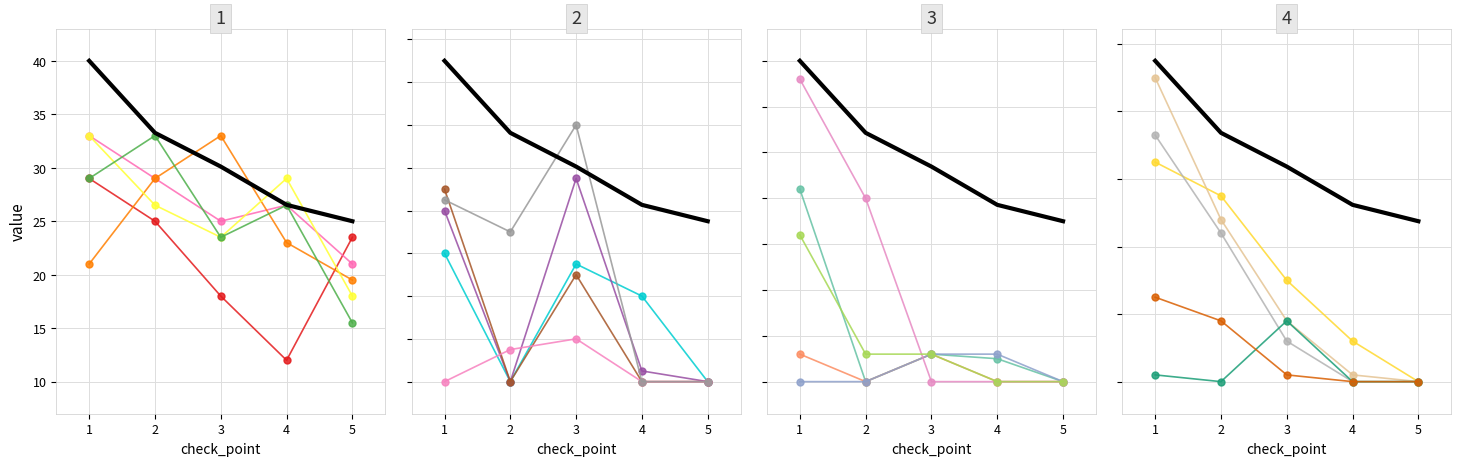

True or false: pos_2 has more than 2 interior local peaks.

False